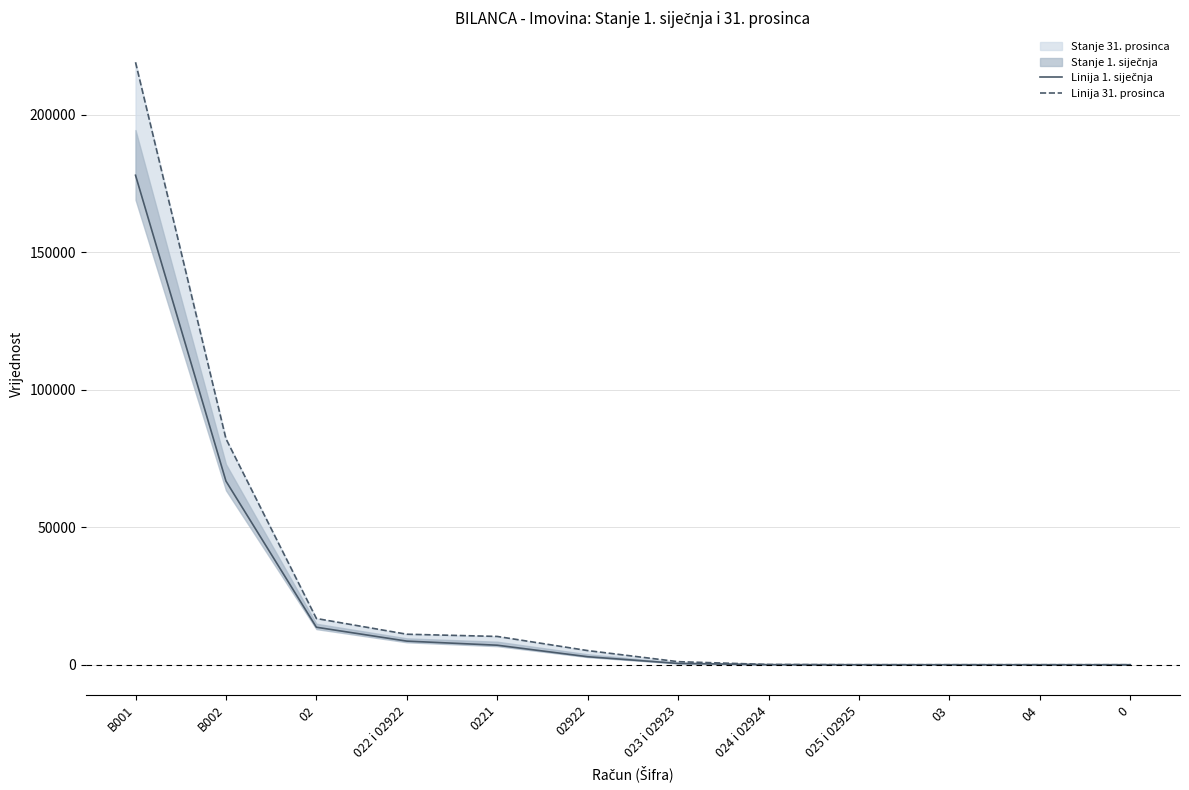

Which category has the highest value in the Linija 31. prosinca series?

B001